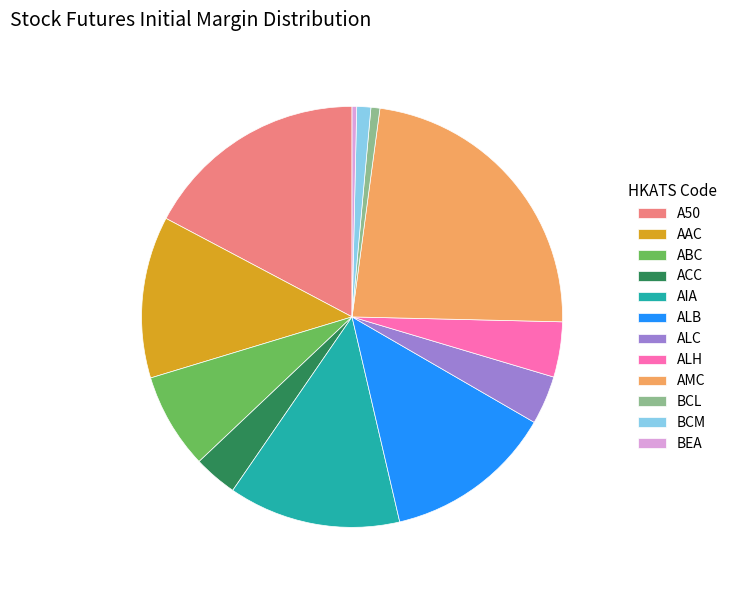

Is it true that ABC is 14% of the pie?

False